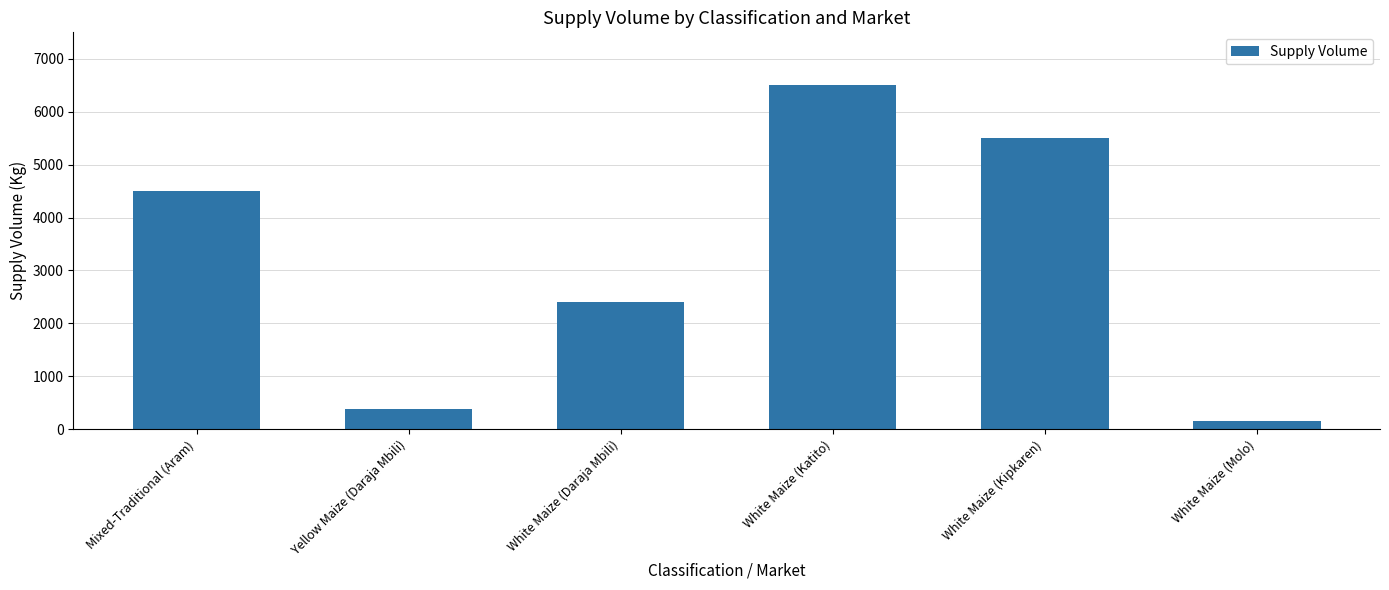

Reading right to left, what are all the values shown in this chart?

White Maize (Molo)=155	White Maize (Kipkaren)=5500	White Maize (Katito)=6500	White Maize (Daraja Mbili)=2400	Yellow Maize (Daraja Mbili)=380	Mixed-Traditional (Aram)=4500